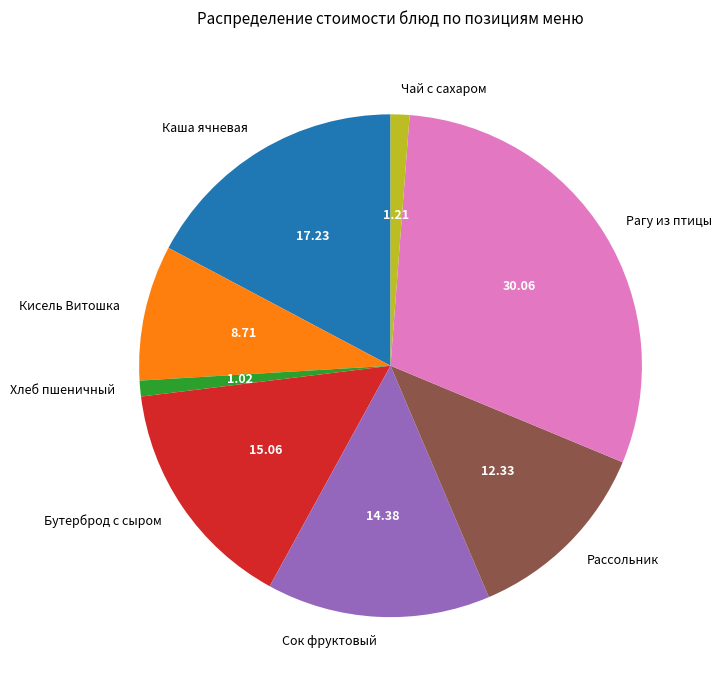

Does Рассольник account for over 50% of the chart?

No